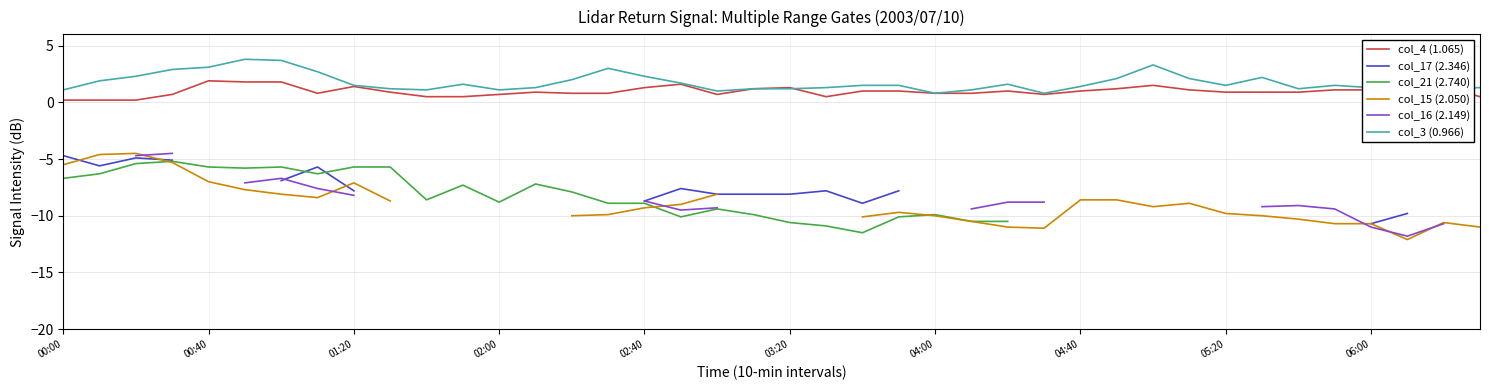

What is the maximum value for col_3 (0.966)?

3.8